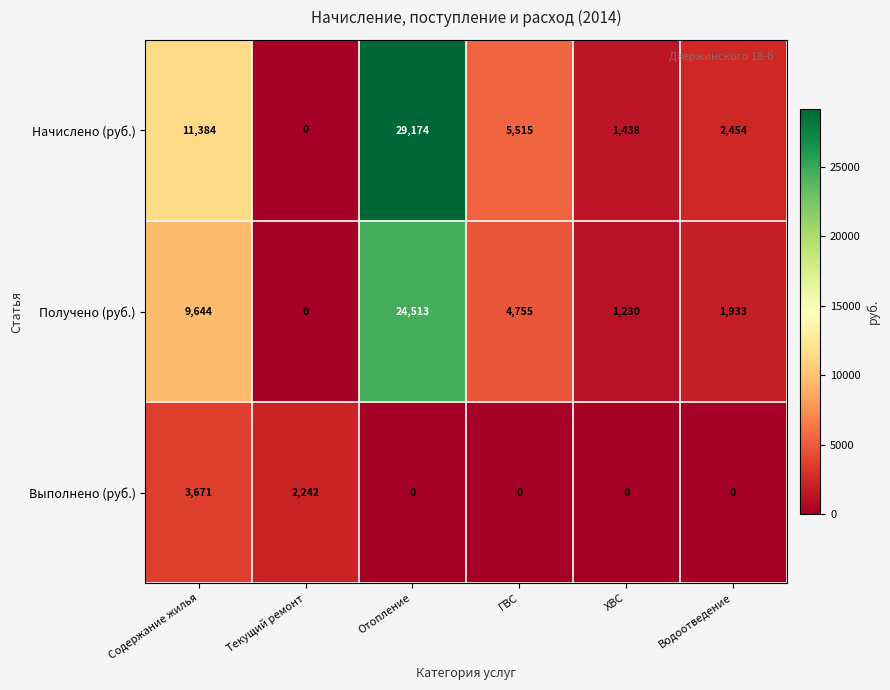

How many categories are shown in the chart?

6